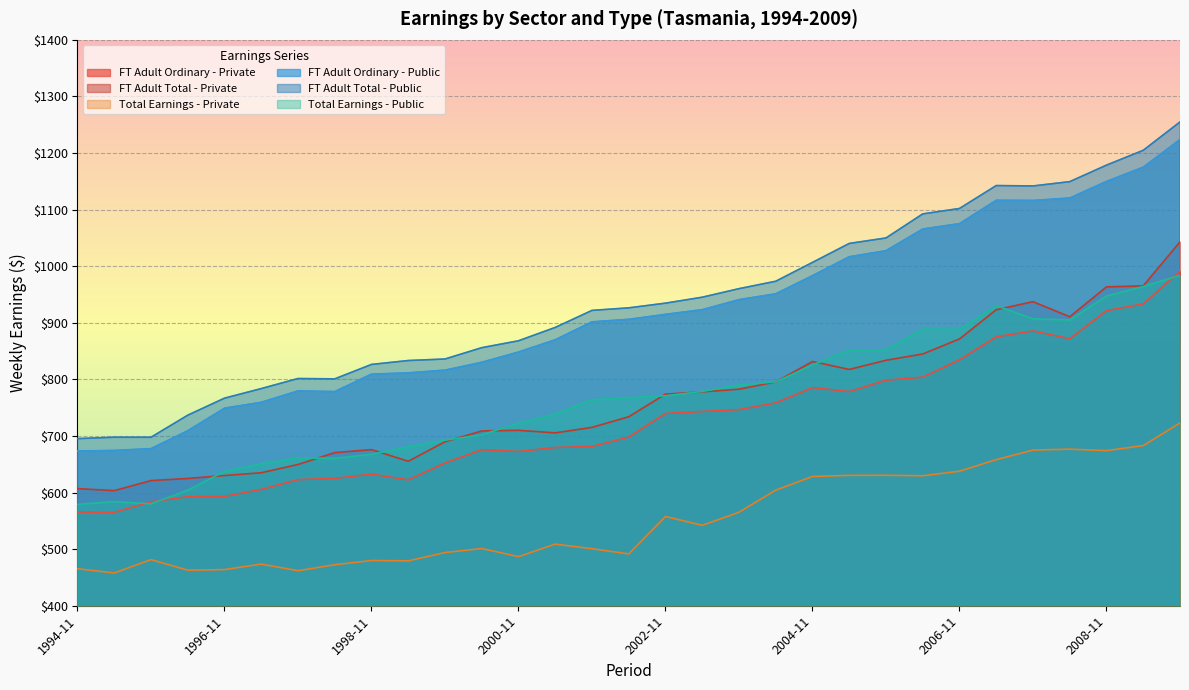

What is the label of the 23rd point from the left?

2005-11